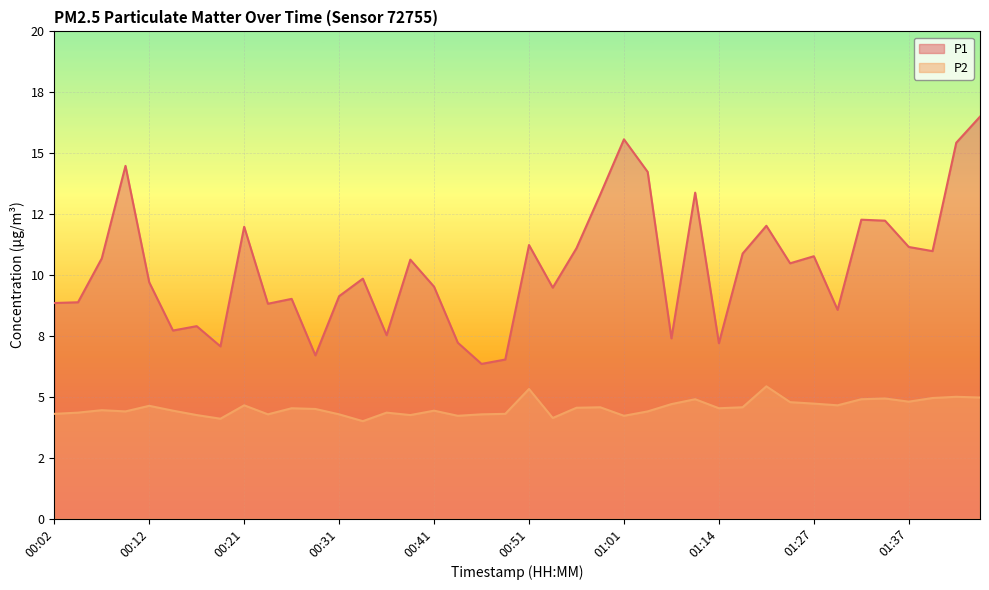

True or false: P1 and P2 cross at least once.

False